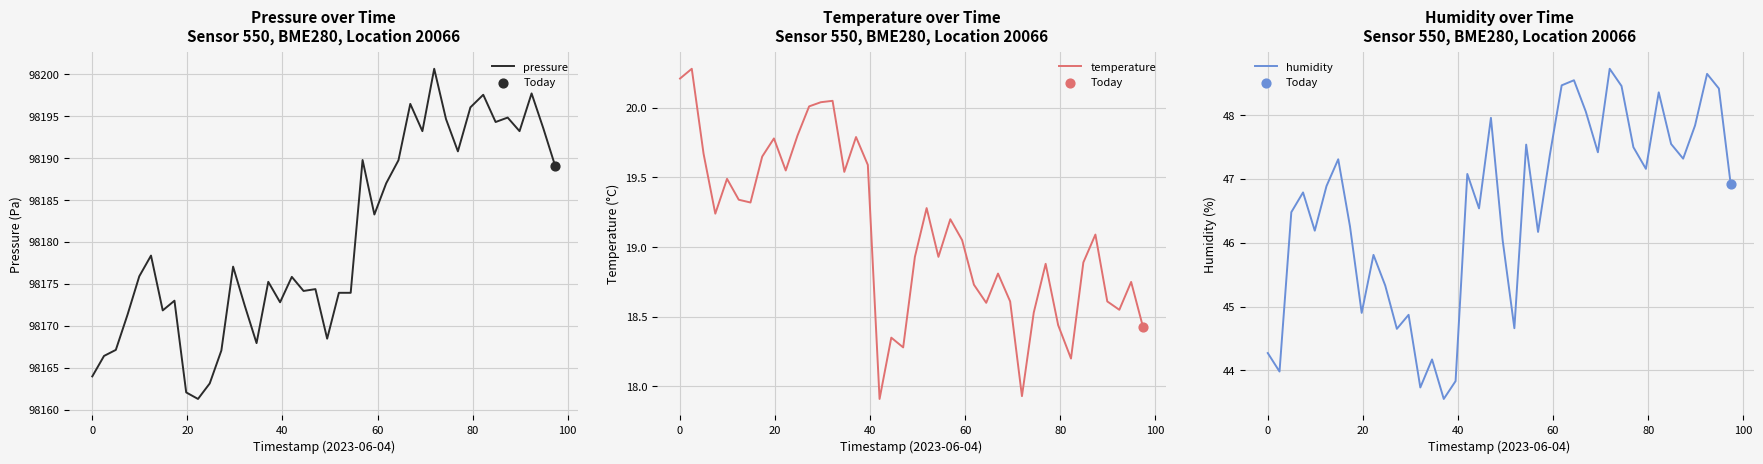

At how many categories does at least one series exceed 65999?

40